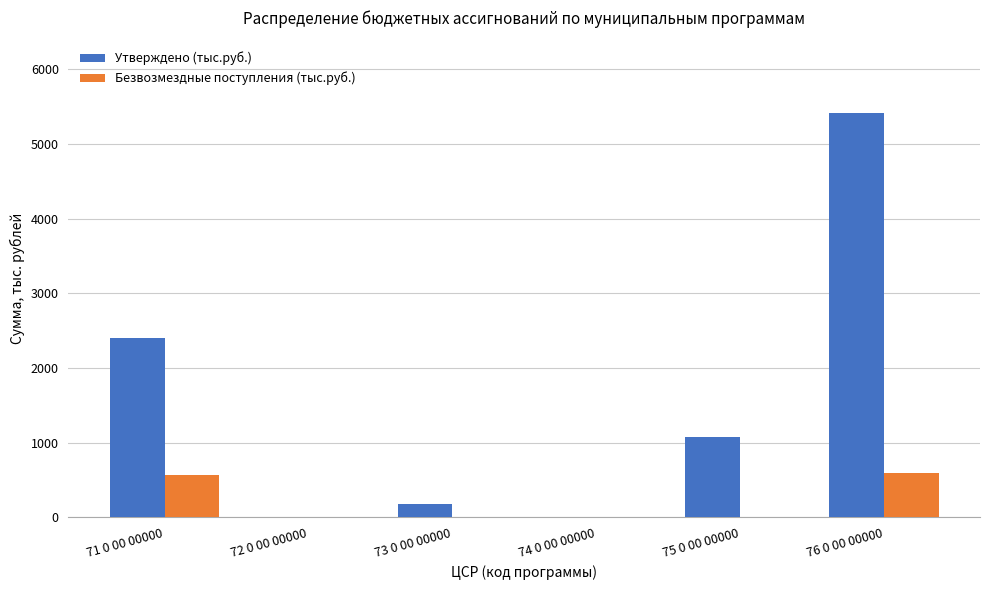

Is it true that Безвозмездные поступления (тыс.руб.) equals -287.4 at 73 0 00 00000?

False